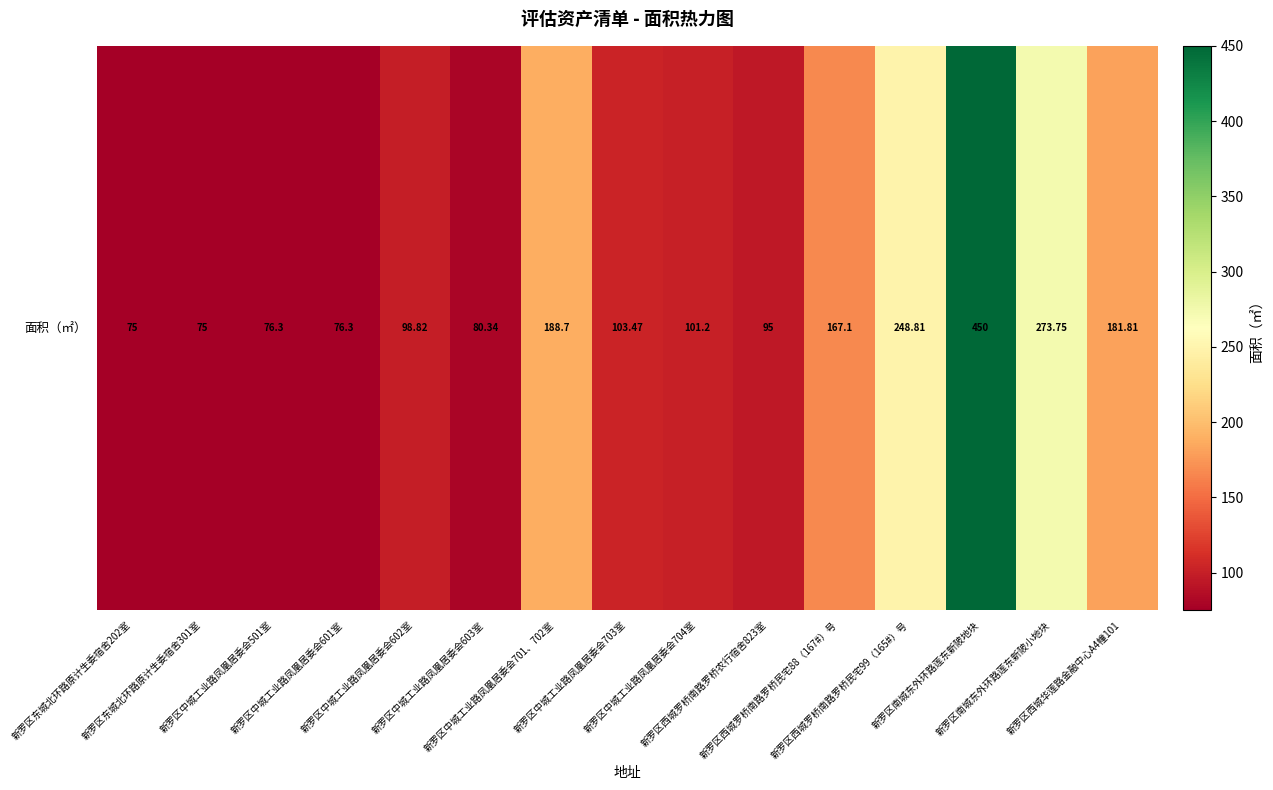

What is the change in value from 新罗区西城罗桥南路罗桥农行宿舍823室 to 新罗区西城华莲路金融中心A4幢101?

+86.8